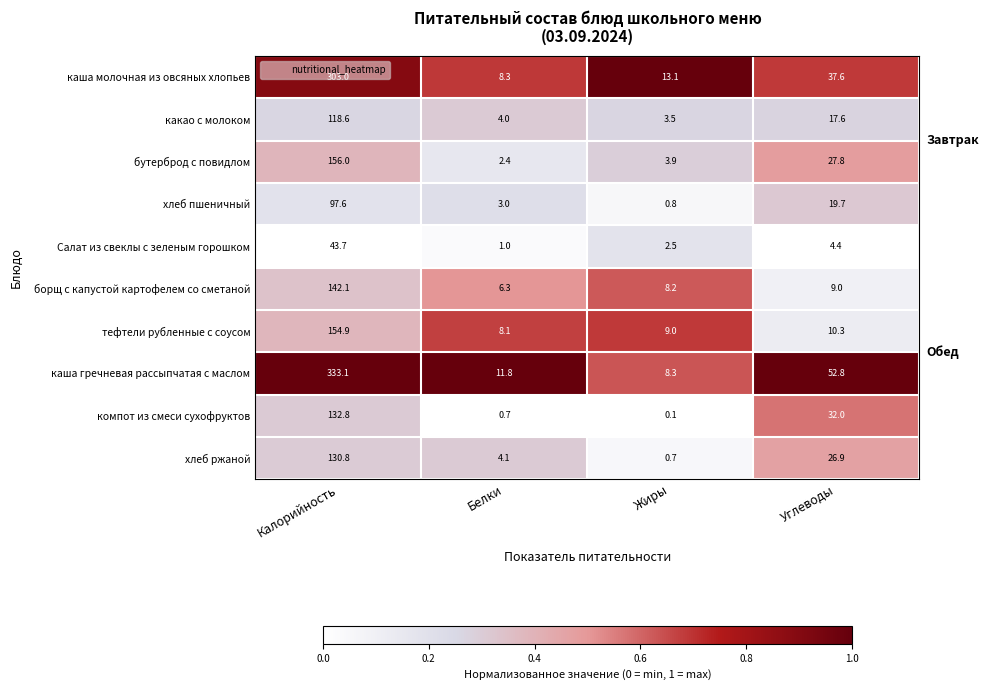

Is it true that хлеб ржаной equals 0.7 at Жиры?

True